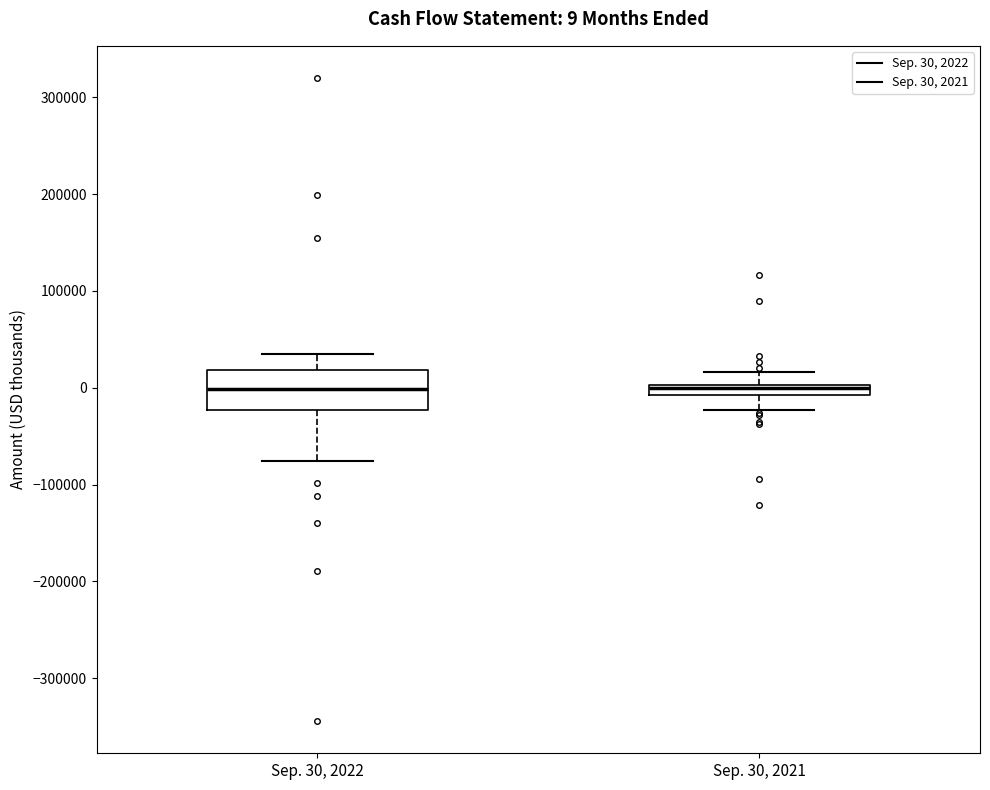

Which box is the tallest, from its lower edge to its upper edge?

Sep. 30, 2022